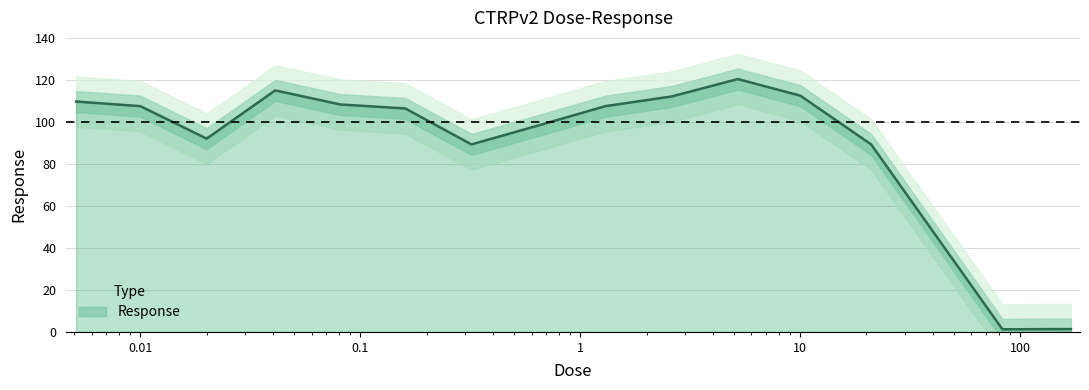

What is the label of the 8th point from the right?

0.65